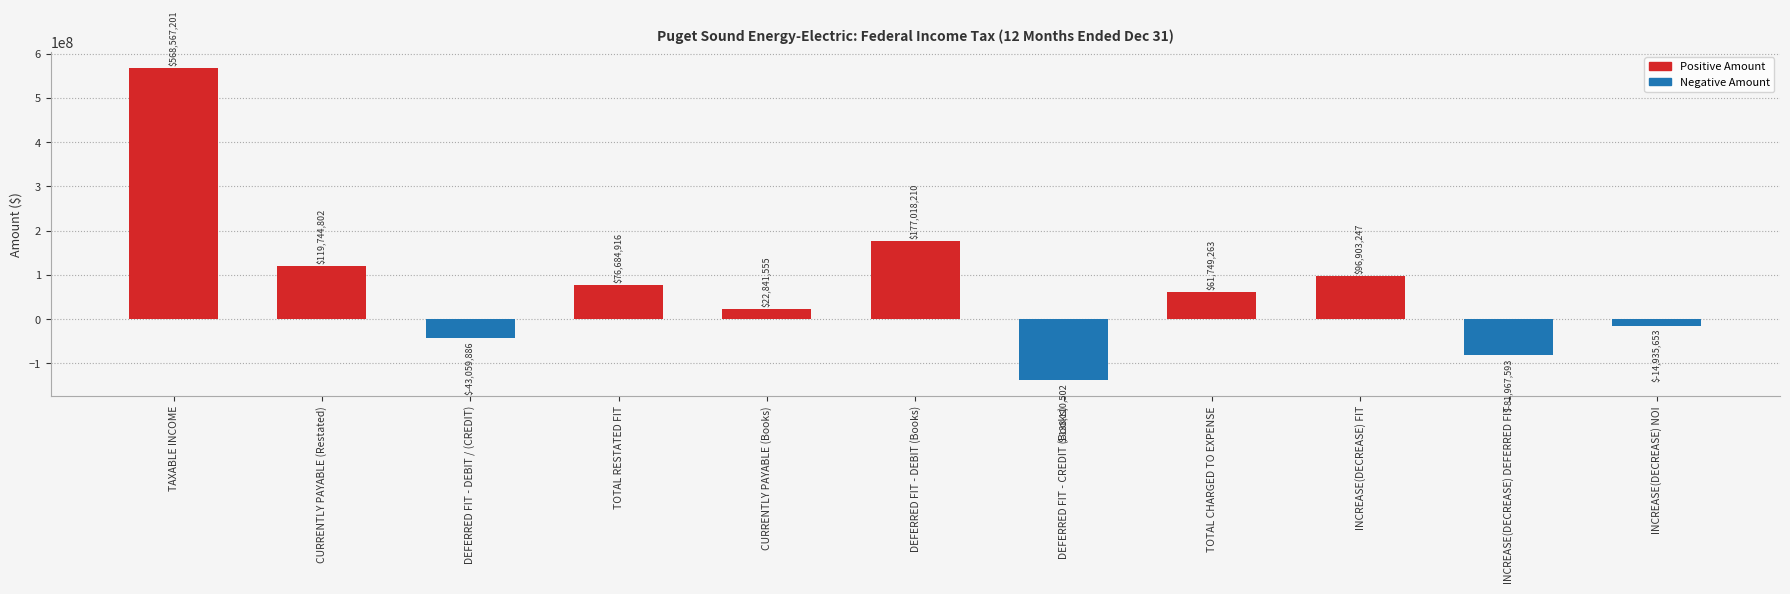

What is the ratio of the value at DEFERRED FIT - DEBIT (Books) to the value at CURRENTLY PAYABLE (Restated)?

1.5